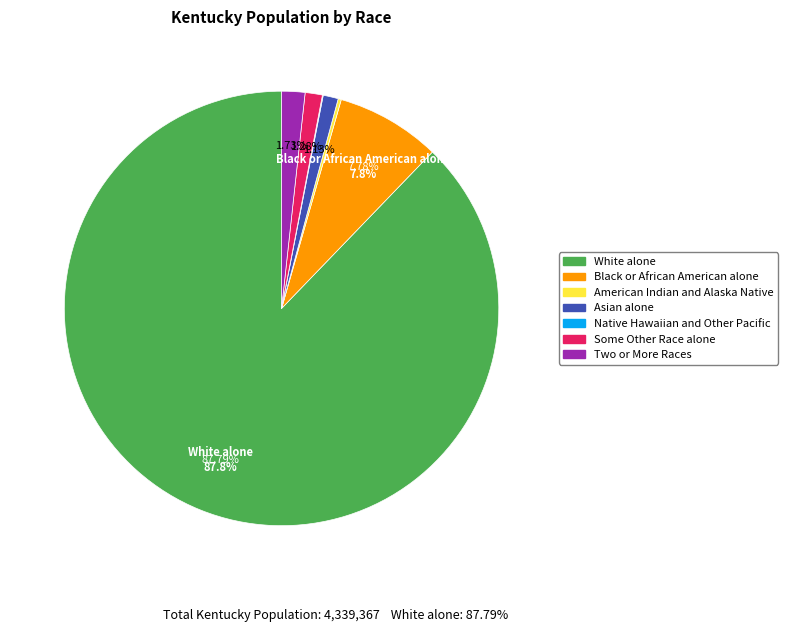

To the nearest percent, what is the difference between the White alone and Black or African American alone slice percentages?

80%